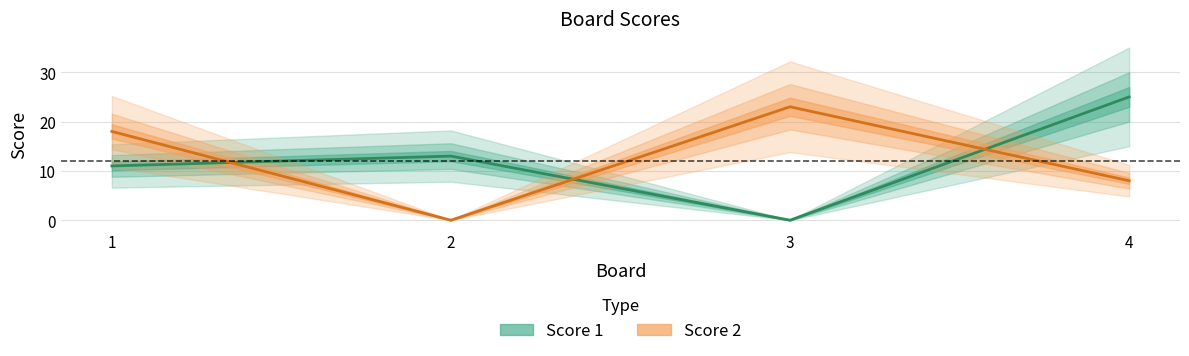

Count the Score 2 values in the range 8 to 23.

3